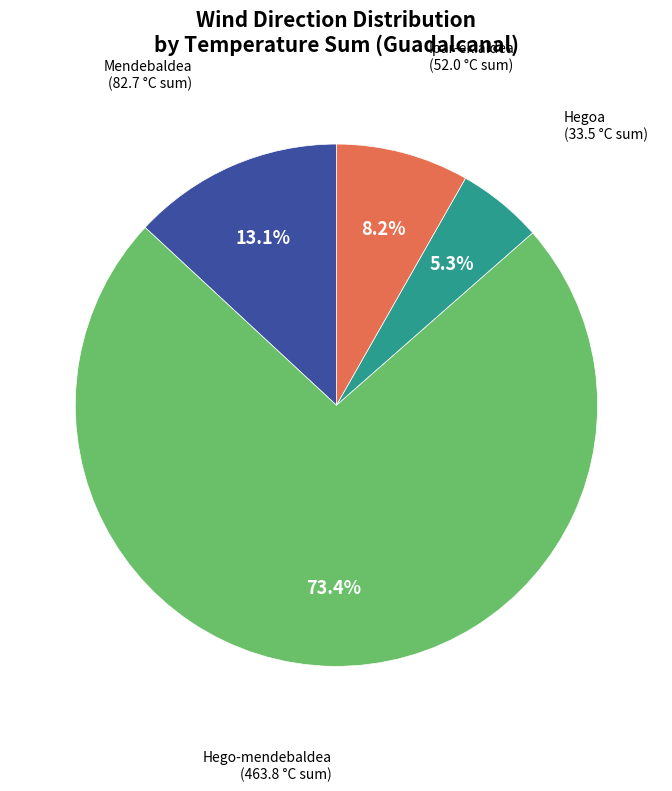

How many segments does this pie chart have?

4